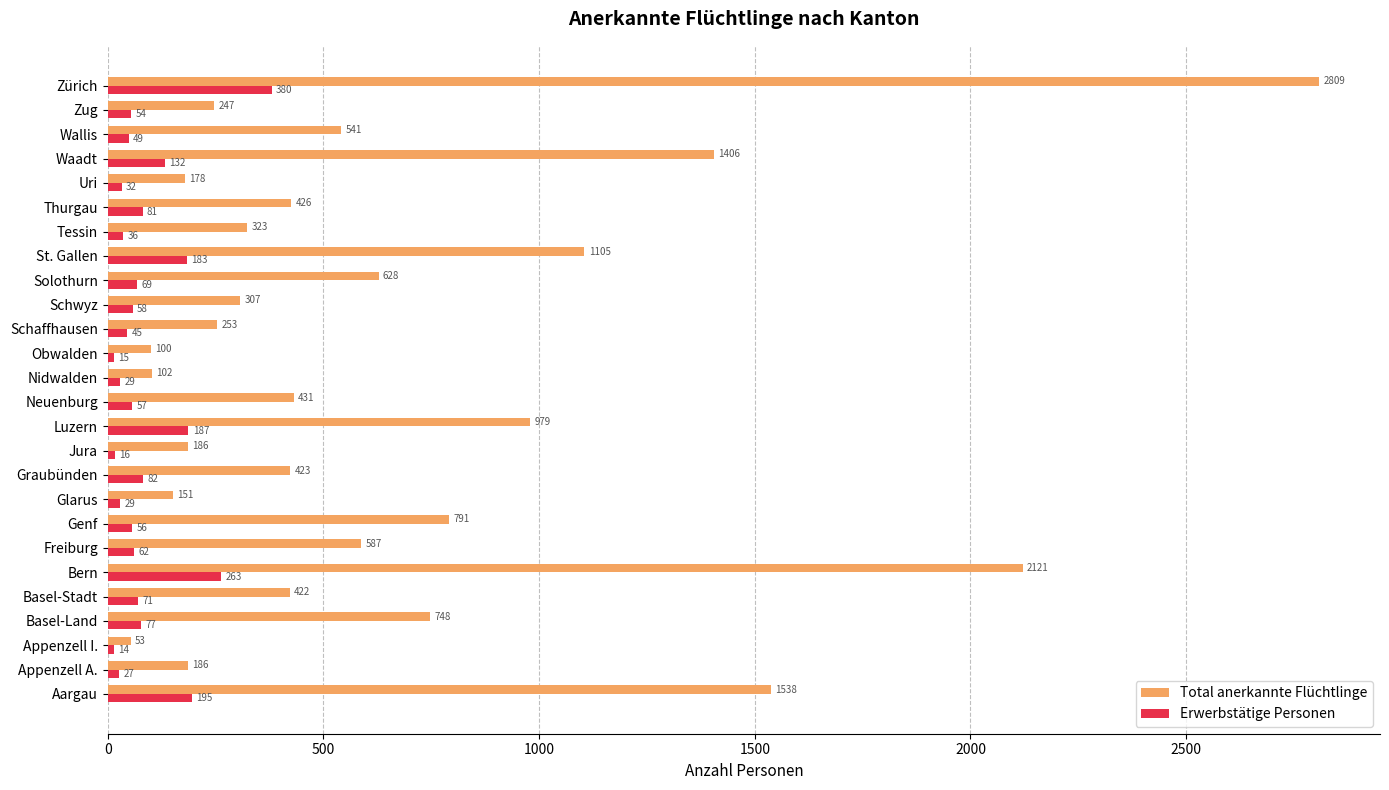

What is the average value of the Total anerkannte Flüchtlinge series?

655